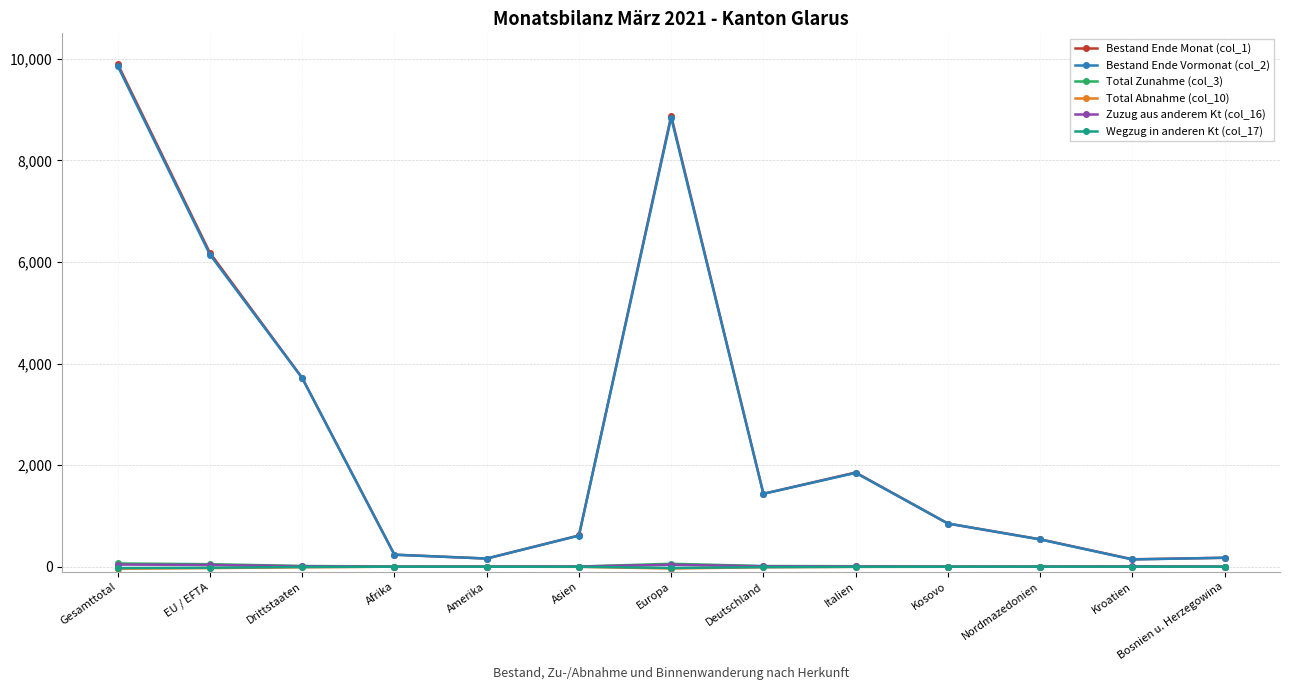

How many lines are shown in the chart?

6